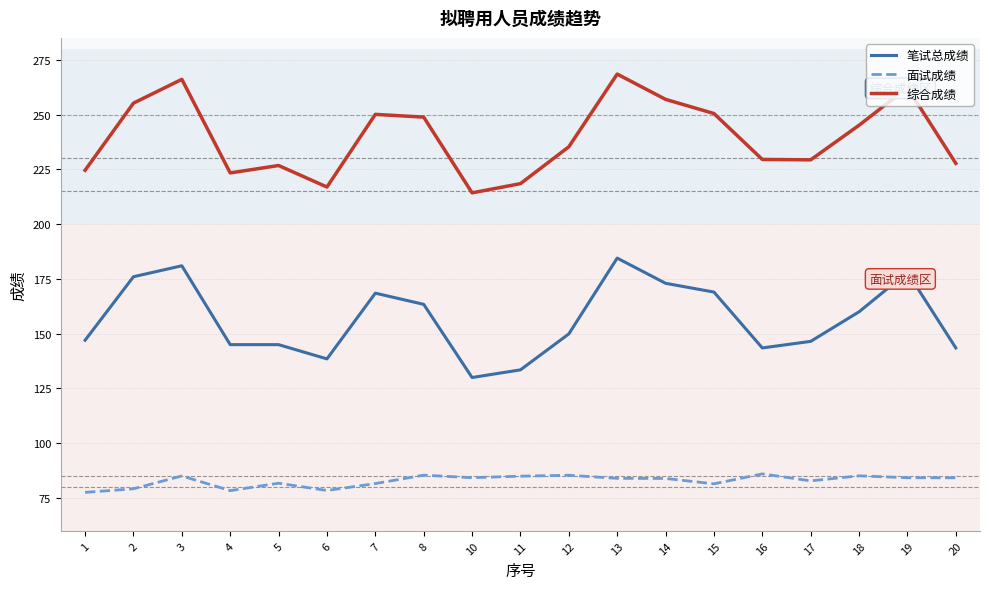

Which series has the widest spread of values?

笔试总成绩